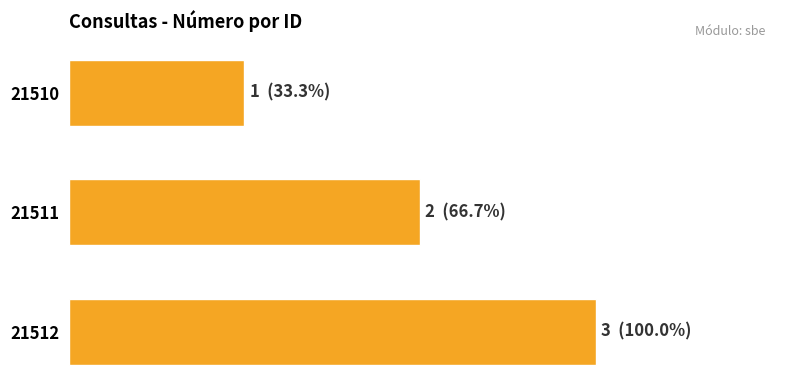

Does the chart contain any negative values?

No